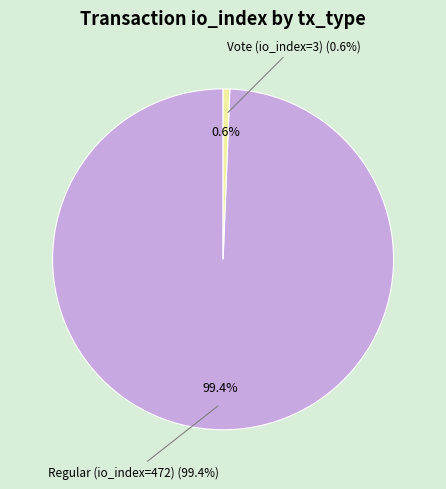

How much of the chart is everything except Regular (io_index=472)?

0.6%